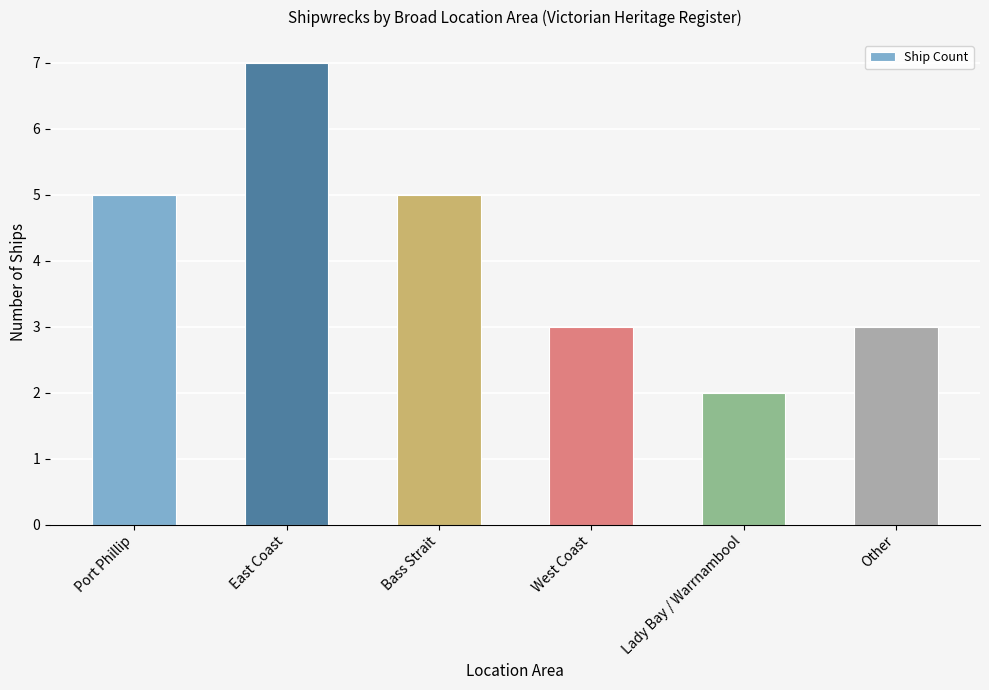

What is the minimum value shown in the chart?

2